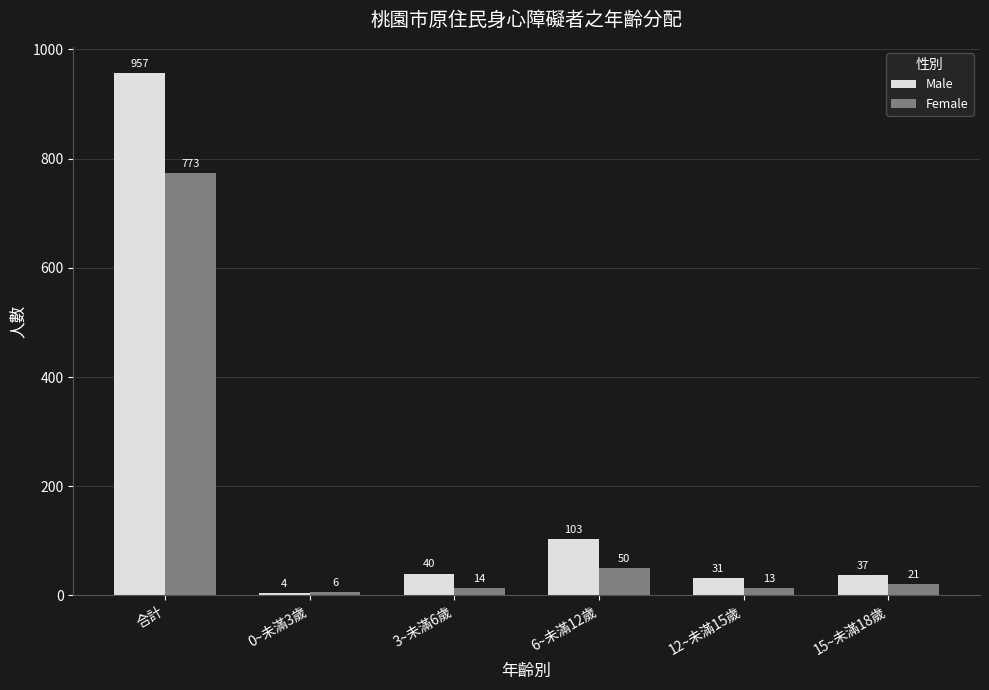

What is the difference between the highest and lowest values at 15~未滿18歲?

16